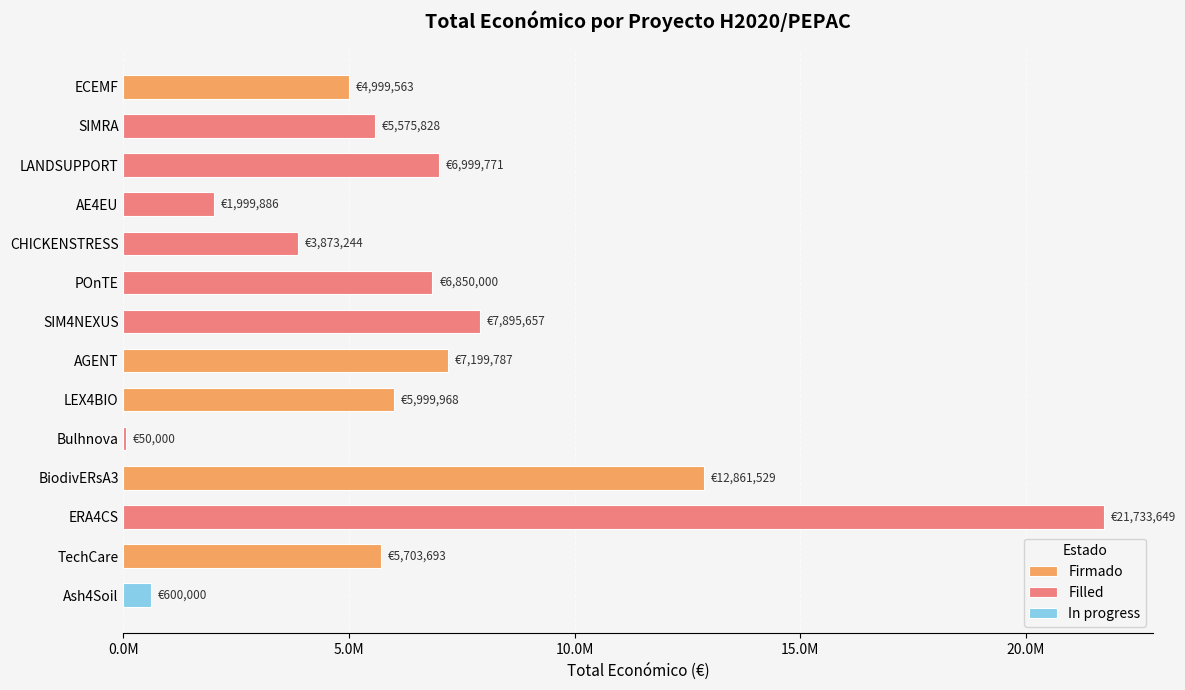

Read the value at AGENT.

7199787